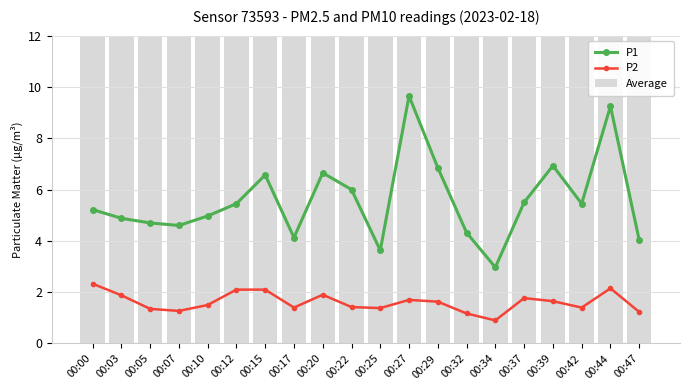

At 00:34, list the series in order from smallest to largest.

P2, P1, Average